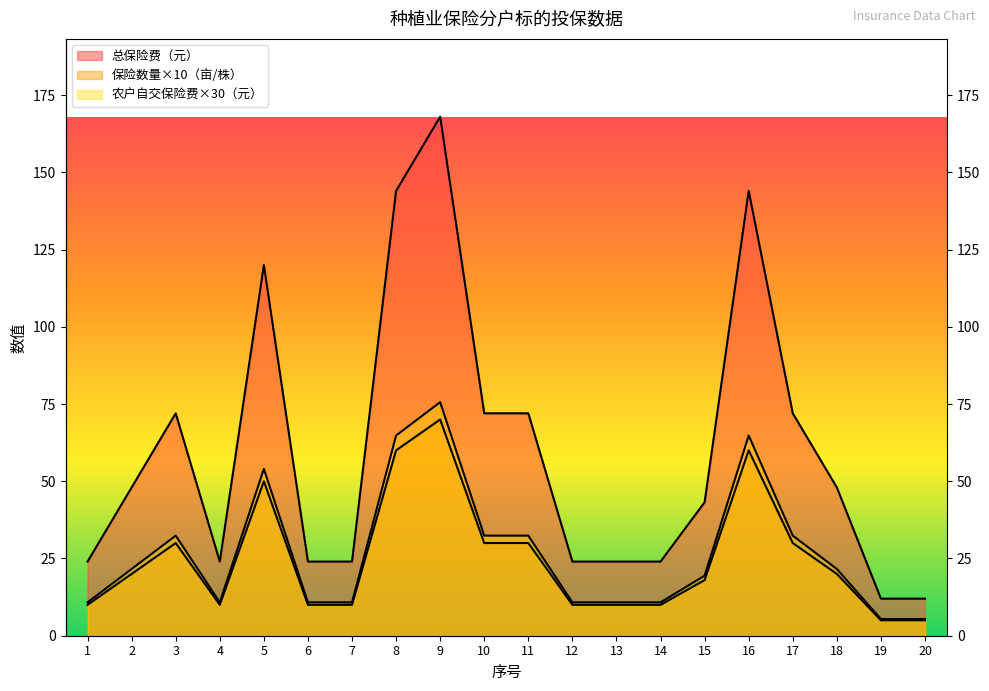

In 总保险费（元）, how many points are higher than both neighbors (excluding endpoints)?

4